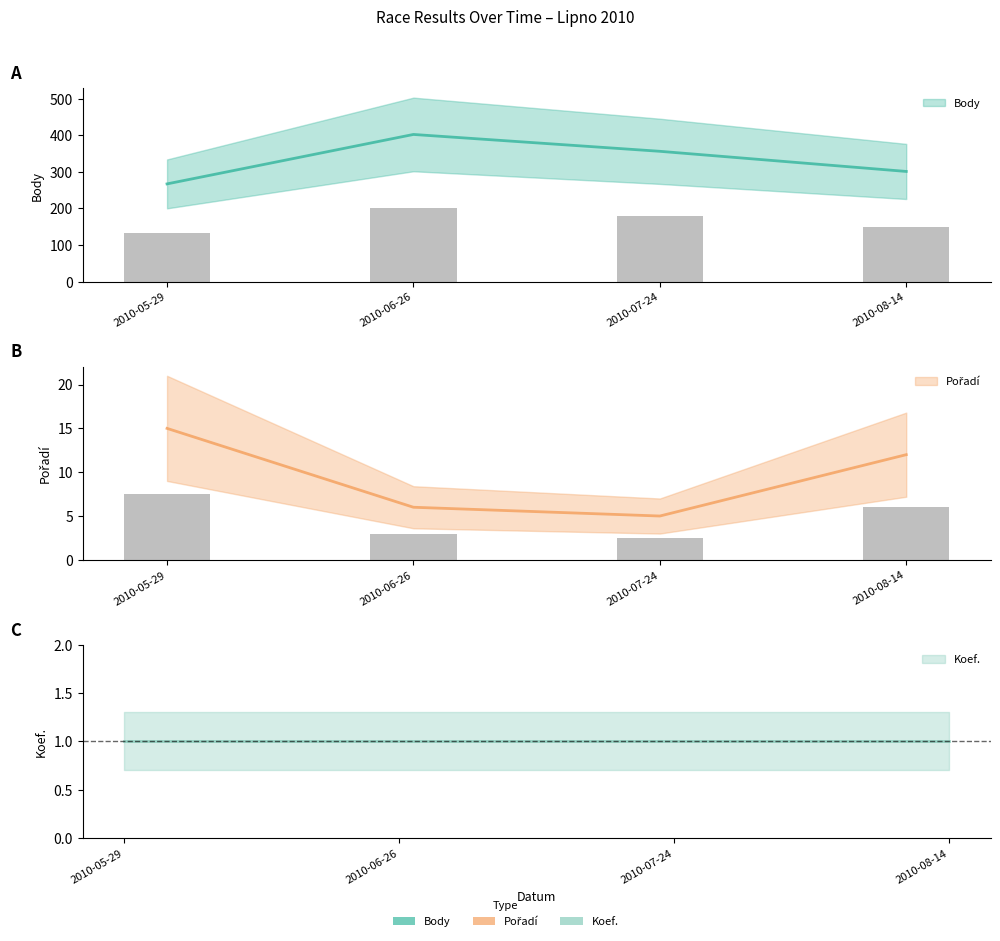

What is the difference between the Pořadí values at 2010-08-14 and 2010-07-24?

7